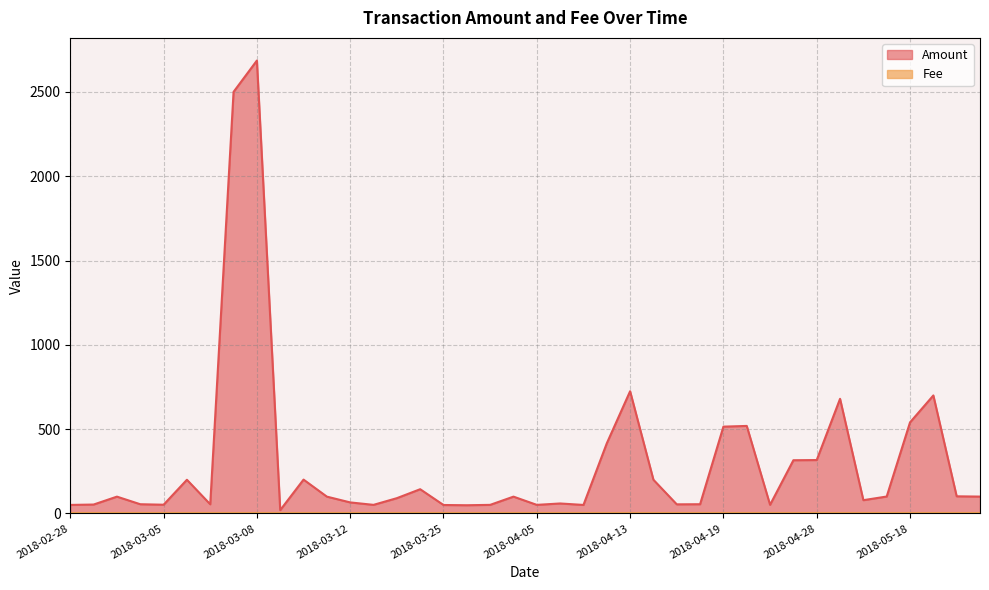

True or false: Amount has a value of 316.9 at 2018-04-28.

True